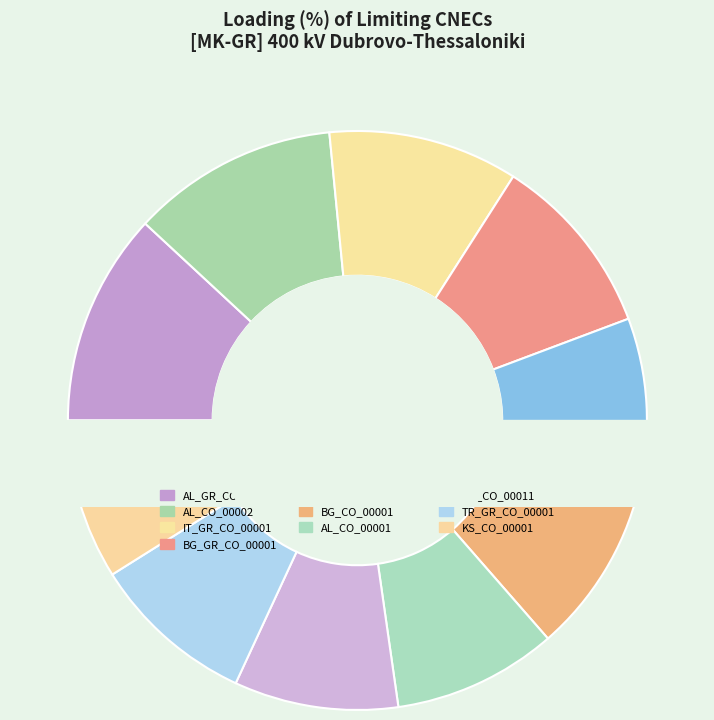

True or false: BG_GR_CO_00001 accounts for 10% of the total.

True